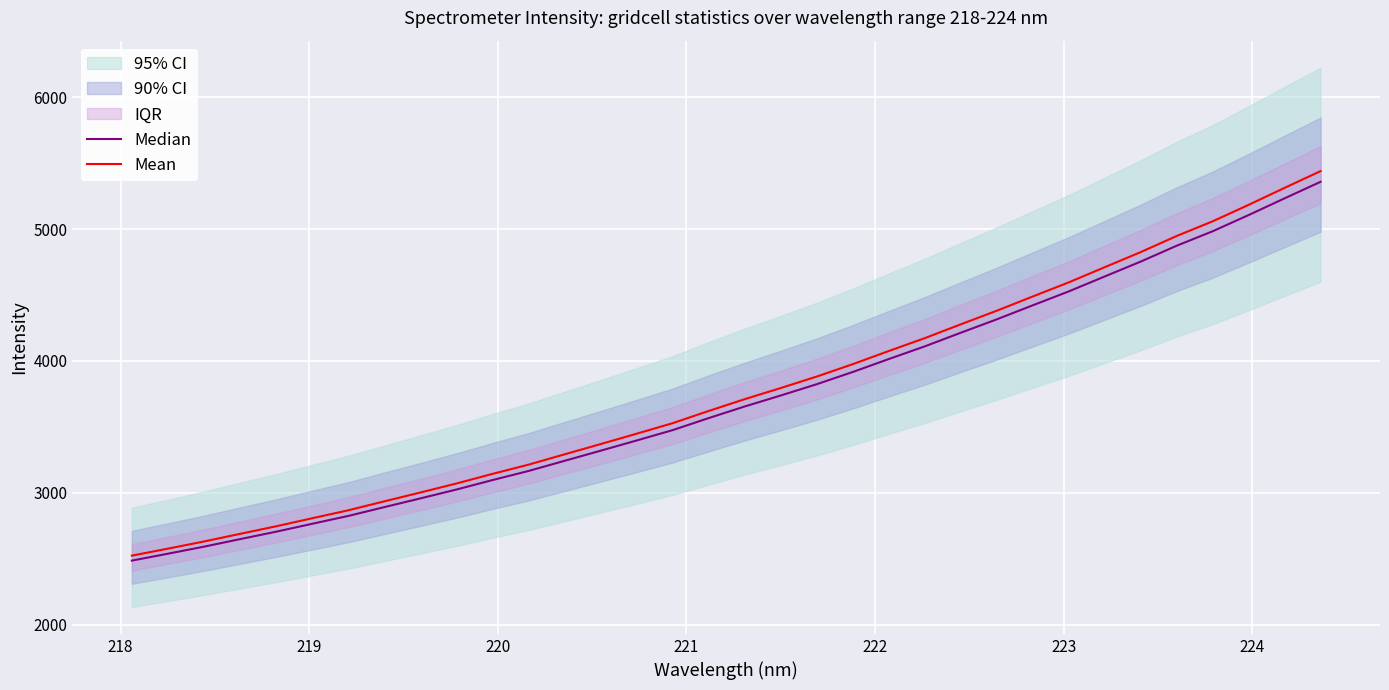

What is the maximum value for Mean?

5440.3